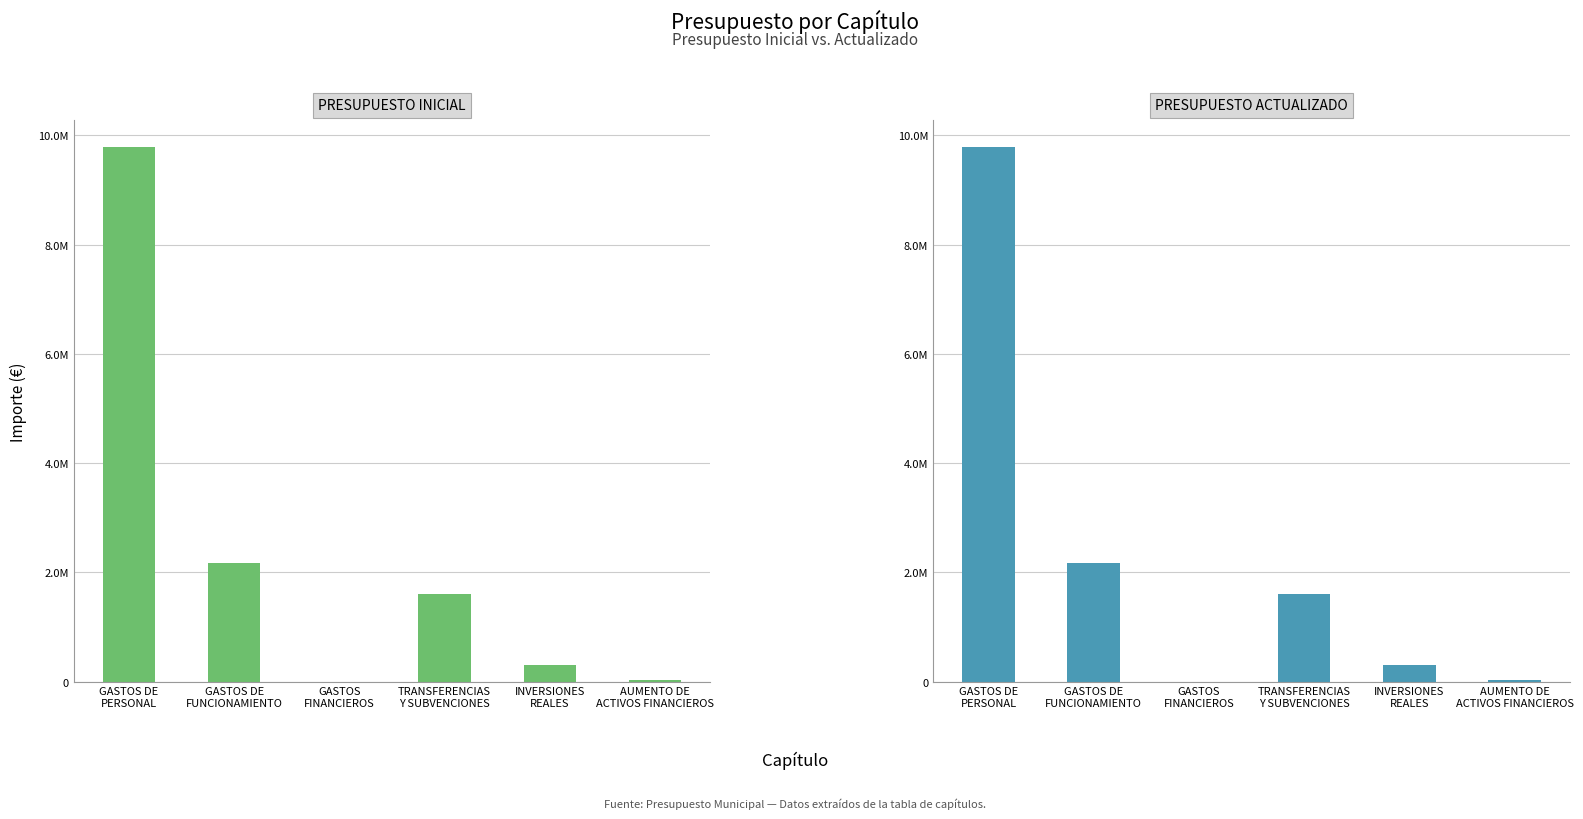

Rank the series by their maximum value, from lowest to highest.

PRESUPUESTO INICIAL, PRESUPUESTO ACTUALIZADO